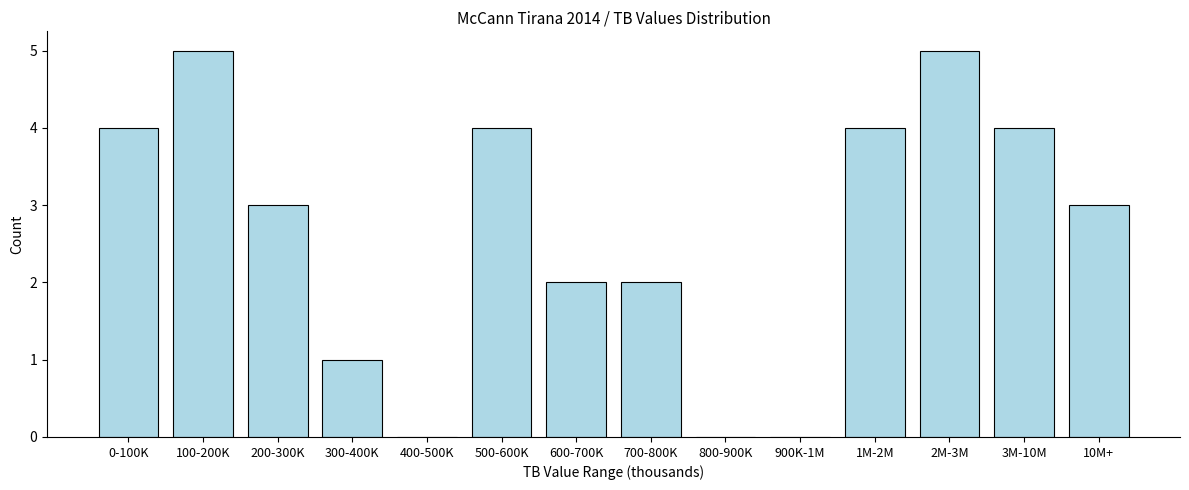

Reading right to left, what are all the values shown in this chart?

10M+=3	3M-10M=4	2M-3M=5	1M-2M=4	900K-1M=0	800-900K=0	700-800K=2	600-700K=2	500-600K=4	400-500K=0	300-400K=1	200-300K=3	100-200K=5	0-100K=4